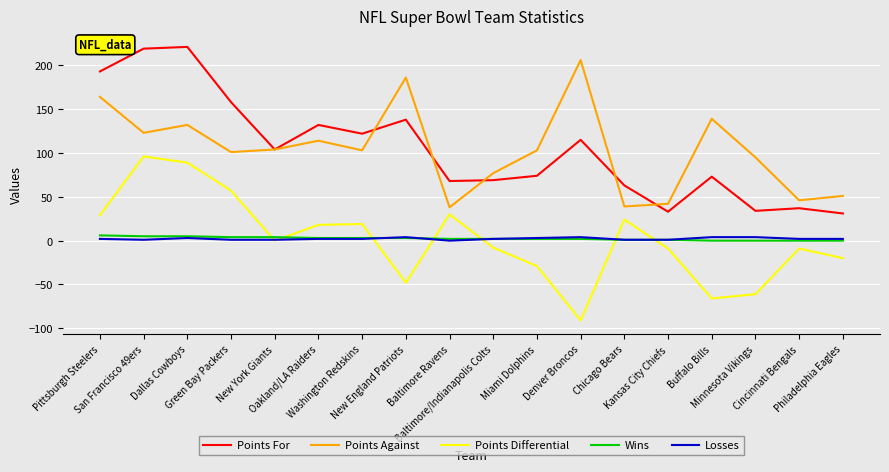

True or false: Losses and Points Against intersect in this chart.

False